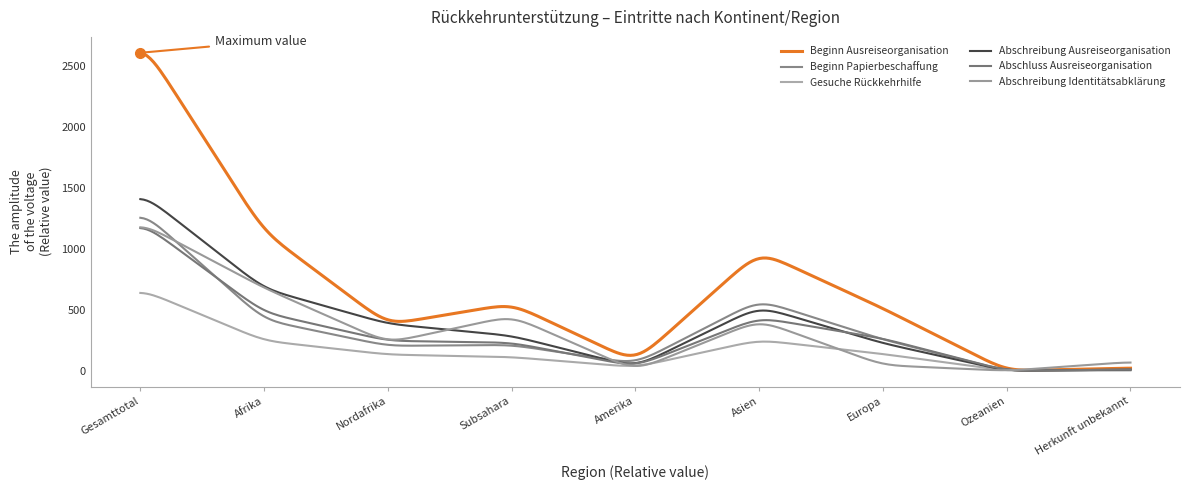

What is the value of the Beginn Papierbeschaffung point at the 9th from the left?

10